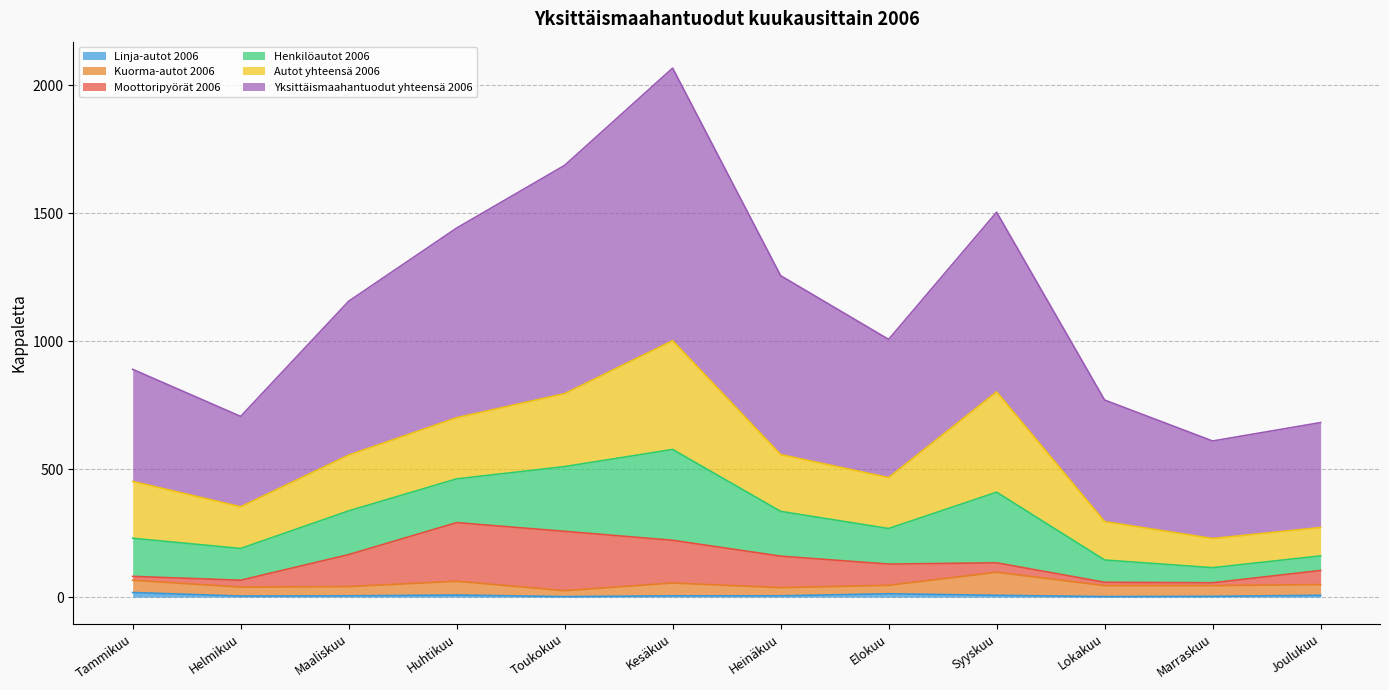

What is the sum of all Moottoripyörät 2006 values?

1117